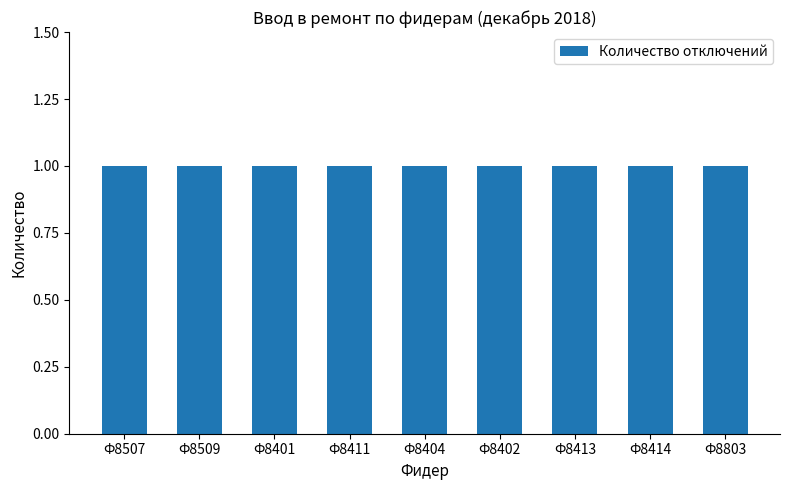

What is the average value?

1